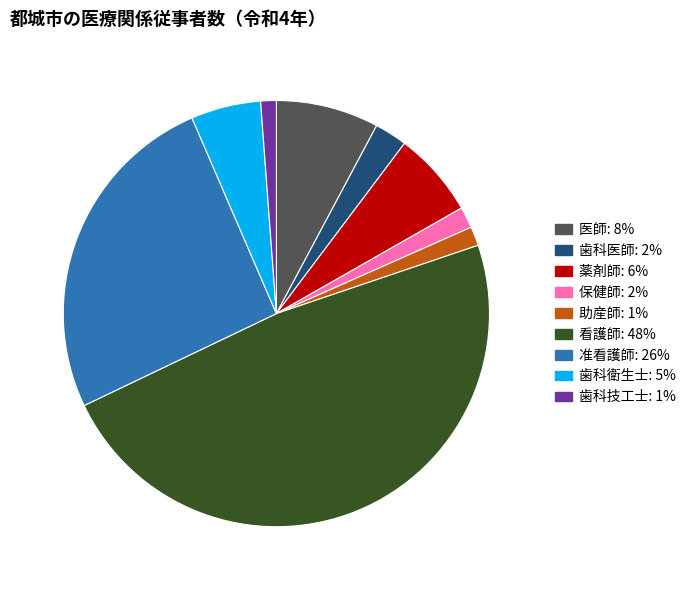

How many slices are in this pie chart?

9